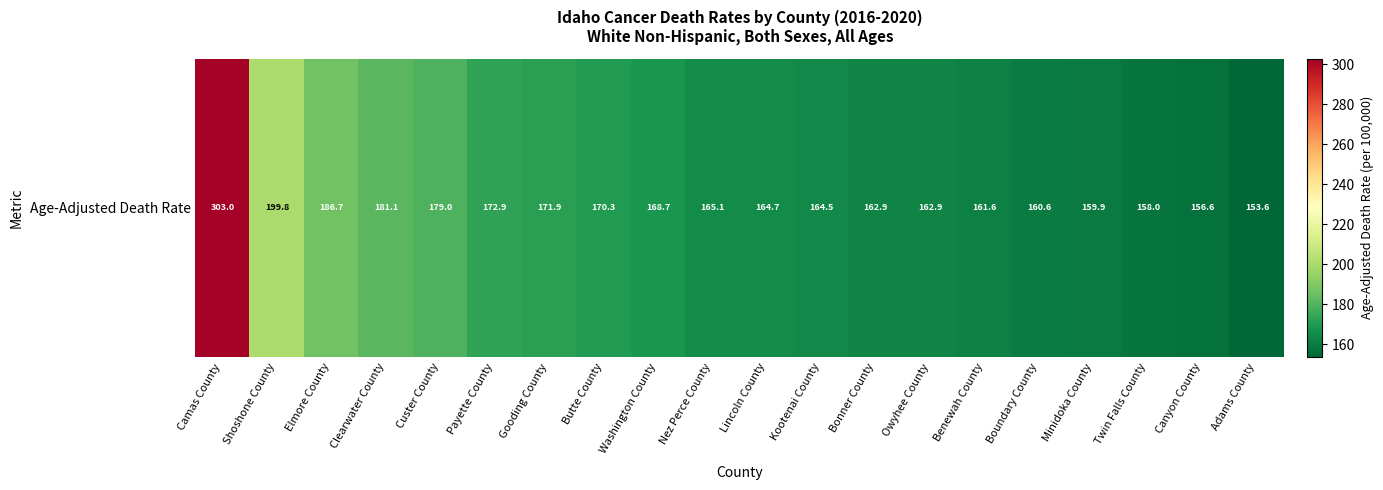

Read the value at Butte County.

170.3